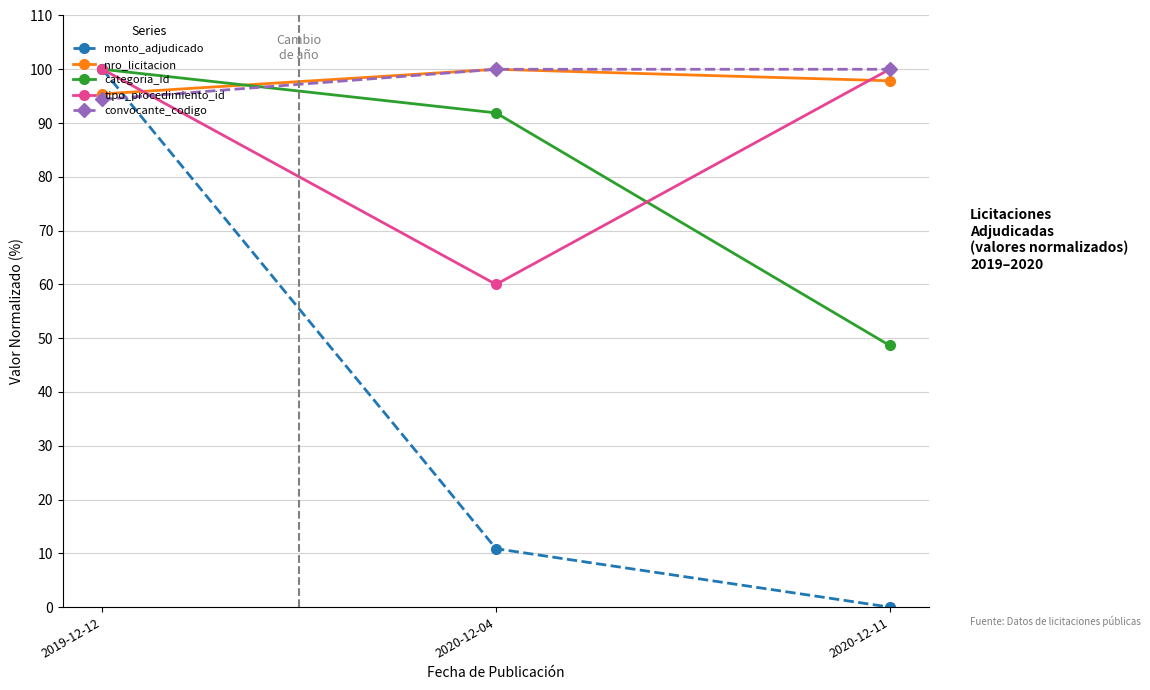

What is the difference between the maximum and minimum values in the tipo_procedimiento_id series?

40.0